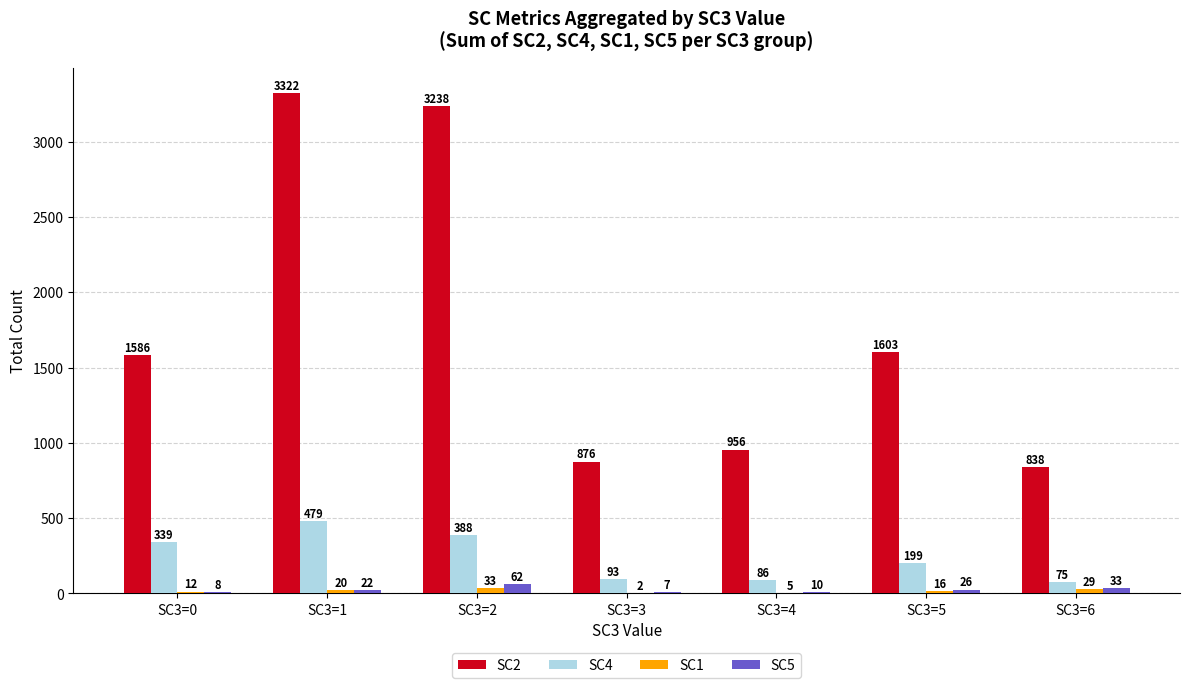

What value does the SC5 series have at SC3=5?

26